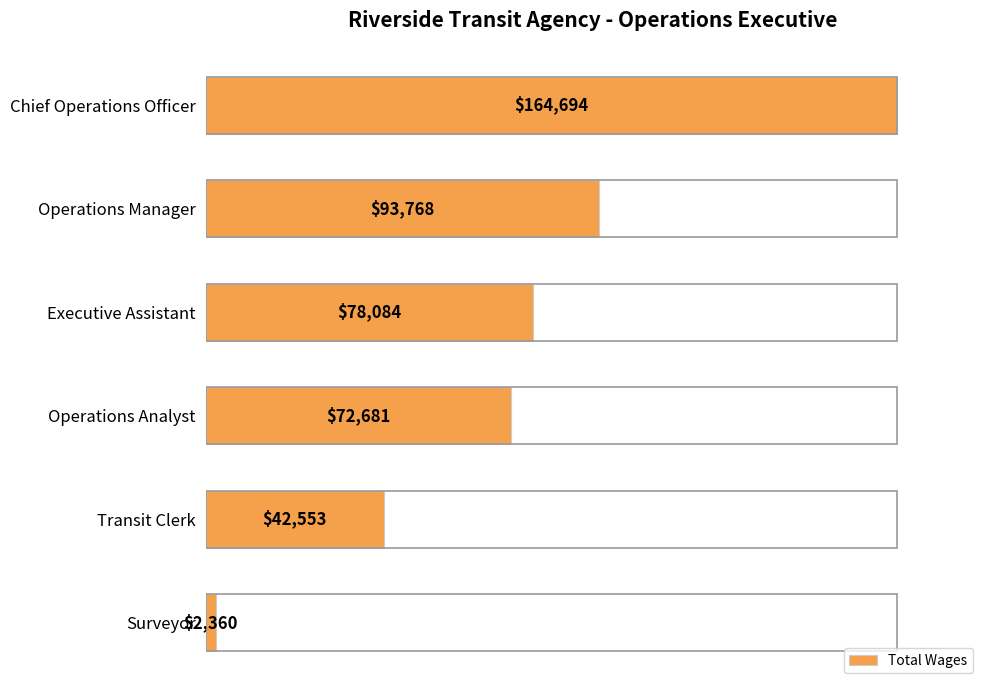

Reading bottom to top, what are all the values shown in this chart?

Surveyor=2360	Transit Clerk=42553	Operations Analyst=72681	Executive Assistant=78084	Operations Manager=93768	Chief Operations Officer=164694